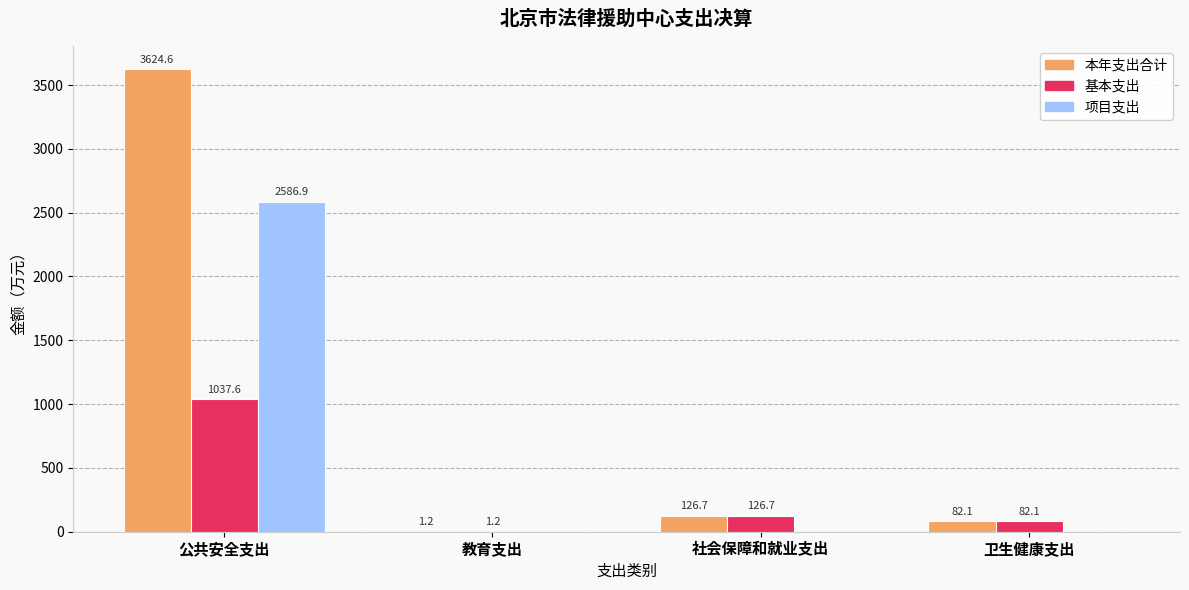

Does the chart contain stacked bars?

No